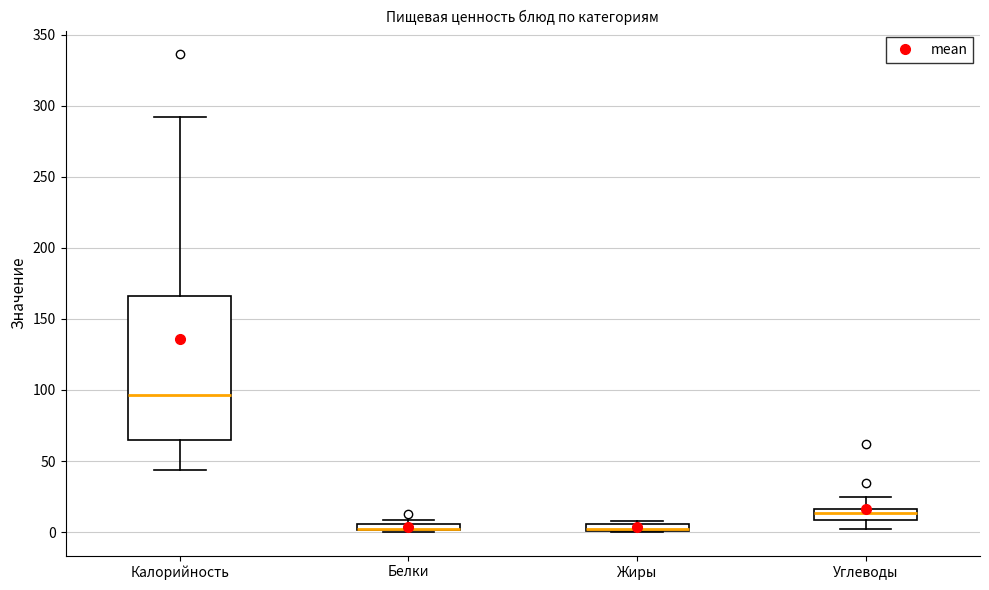

Where does the lower whisker of the box for Углеводы end on the y-axis? The values are not printed on the chart, so give them approximately, as read against the axis.

0